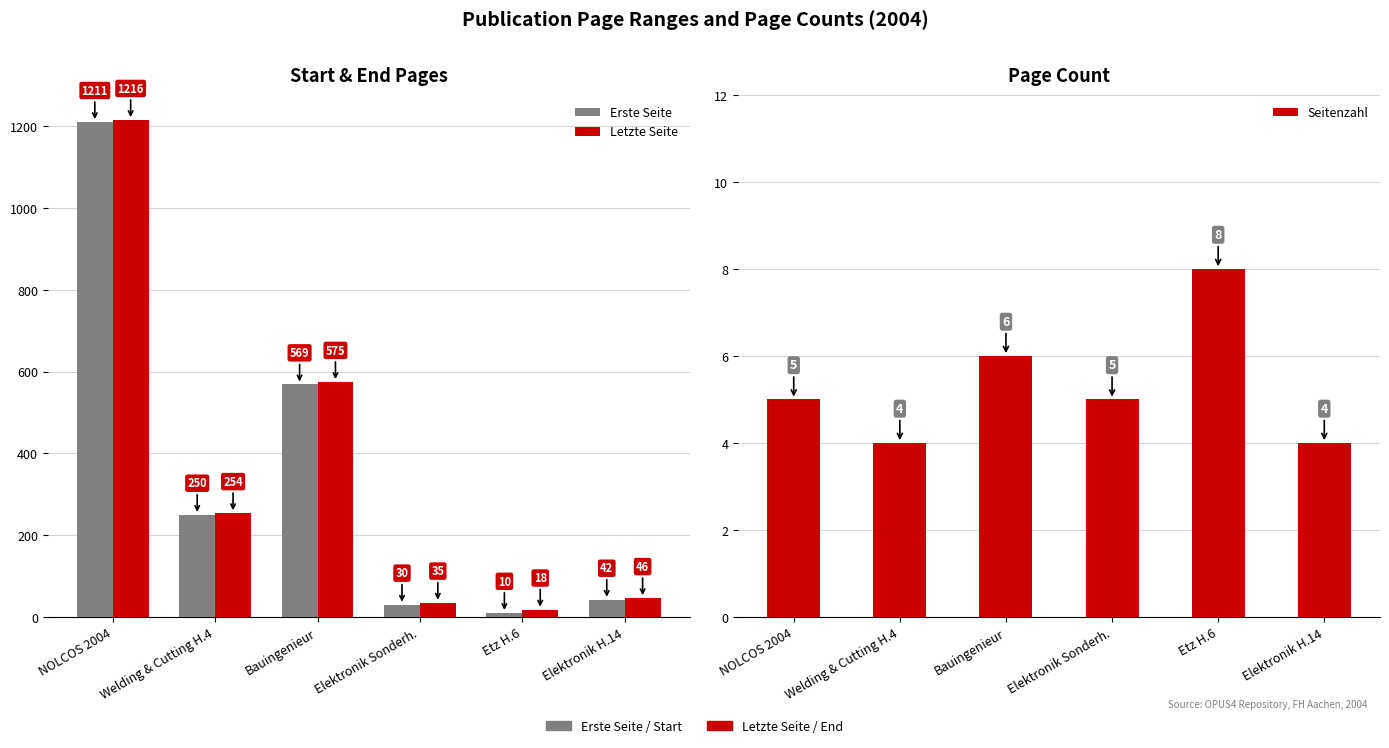

Reading left to right, transcribe all the data shown in this chart.

Erste Seite: 1211	250	569	30	10	42
Letzte Seite: 1216	254	575	35	18	46
Seitenzahl: 5	4	6	5	8	4